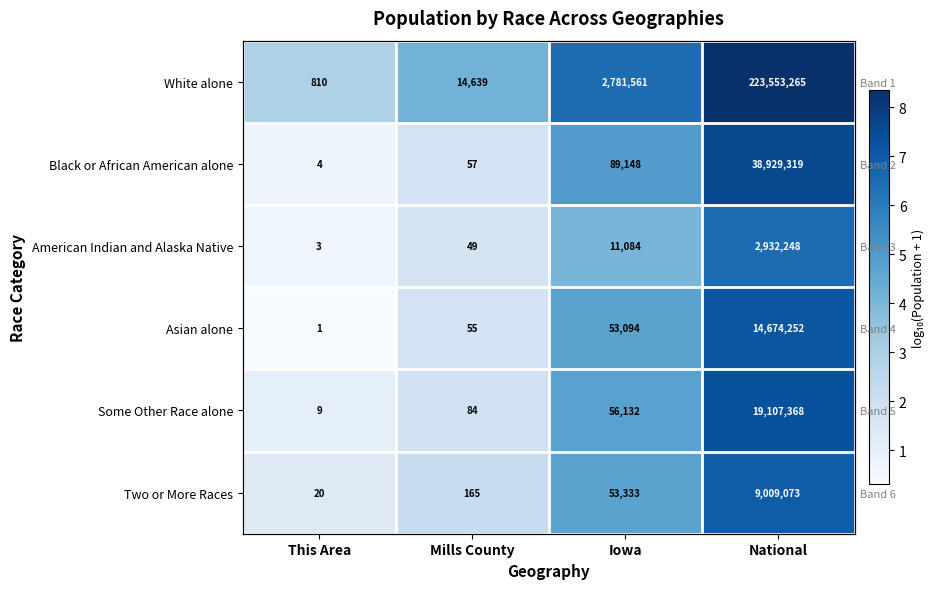

At which label is White alone closest to 5?

Mills County